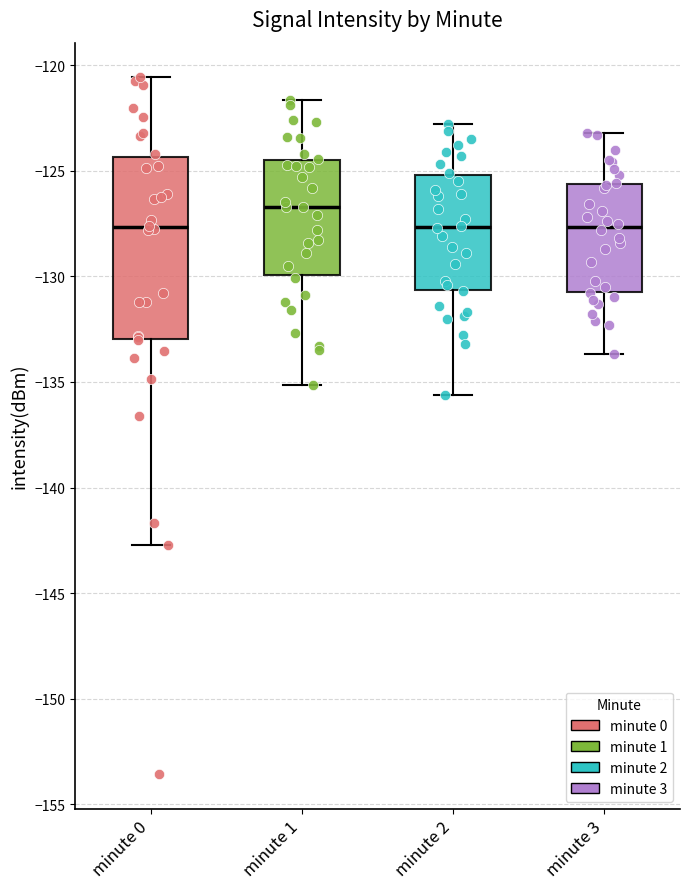

Which box is the tallest, from its lower edge to its upper edge?

minute 0